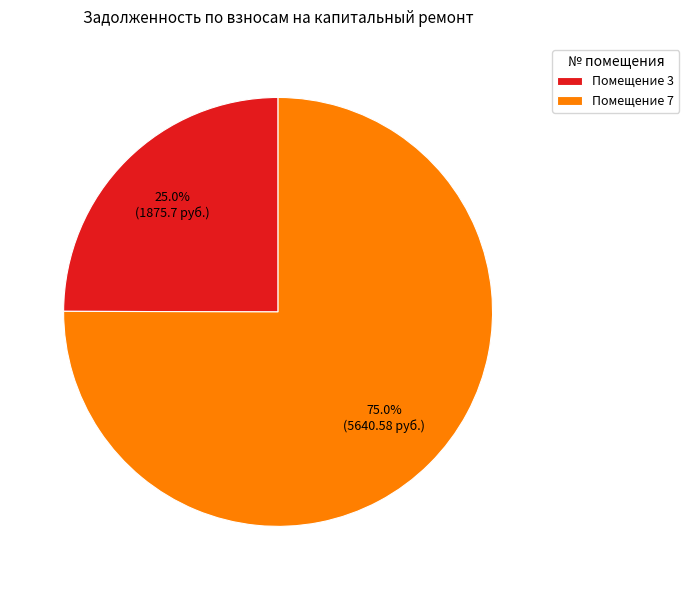

Which slice is the smallest?

Помещение 3